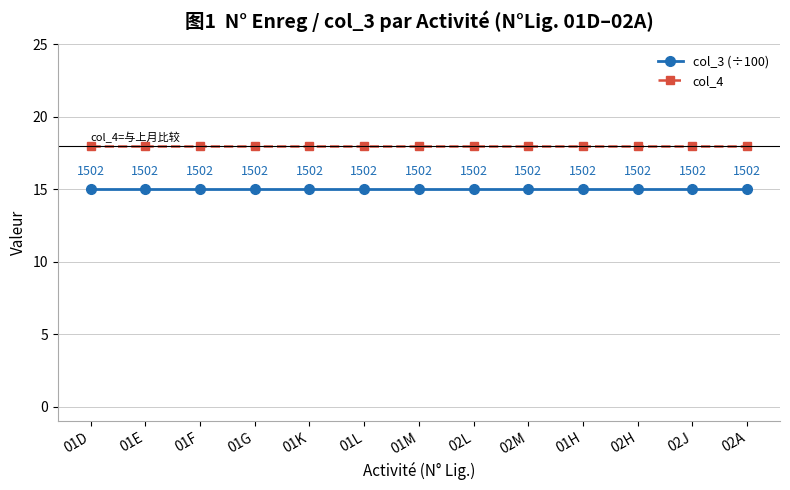

Is the value of col_4 at 01K greater than the value of col_3 (÷100) at 02H?

Yes